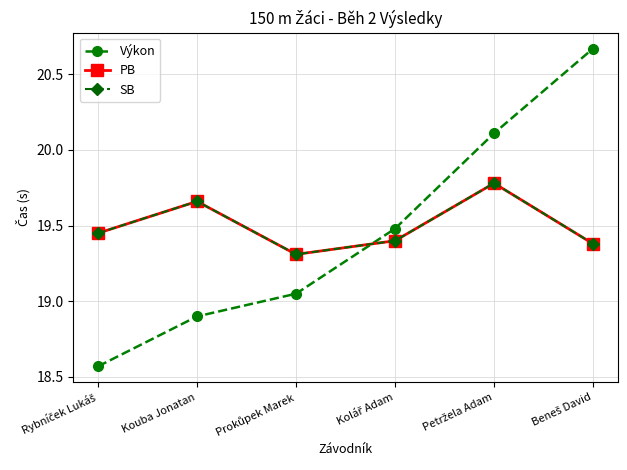

Where do Výkon and SB first cross each other?

Prokůpek Marek and Kolář Adam